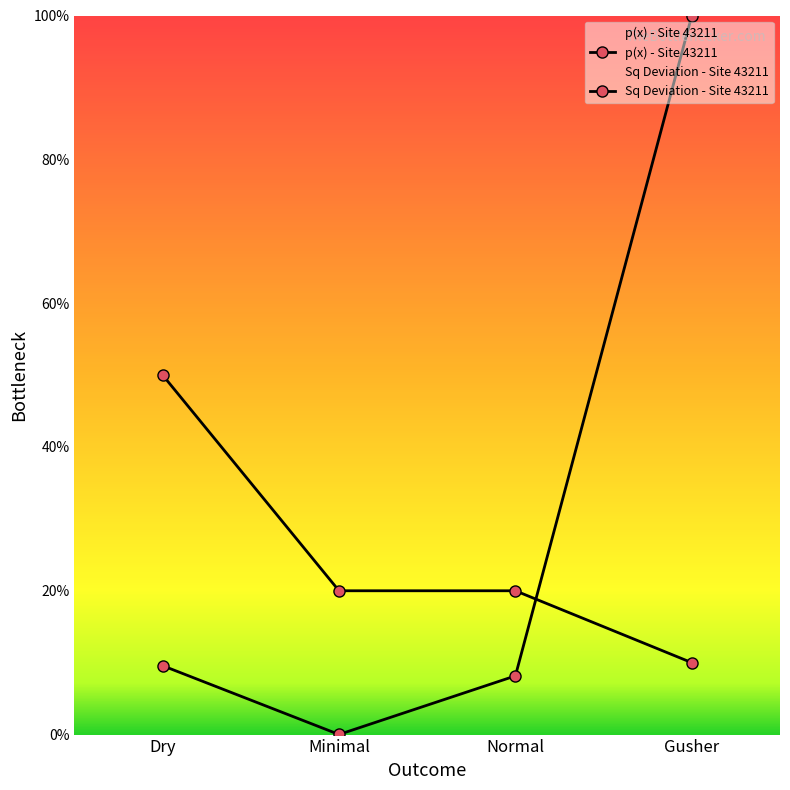

At which category does the chart reach its minimum across all series?

Minimal